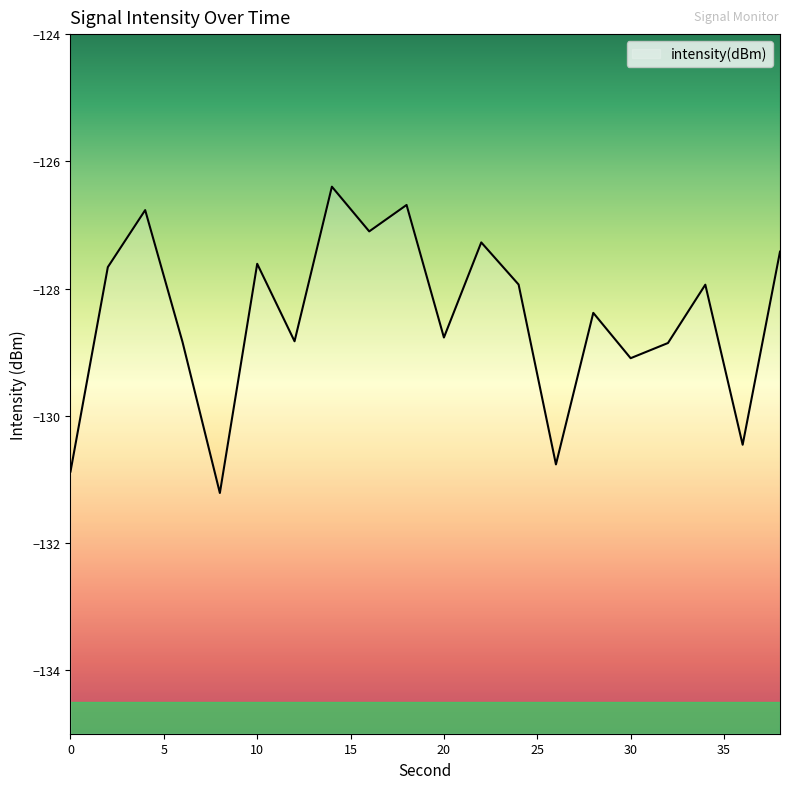

Reading right to left, list all the values displayed in this chart.

38=-127.4	36=-130.5	34=-127.9	32=-128.9	30=-129.1	28=-128.4	26=-130.8	24=-127.9	22=-127.3	20=-128.8	18=-126.7	16=-127.1	14=-126.4	12=-128.8	10=-127.6	8=-131.2	6=-128.8	4=-126.8	2=-127.7	0=-130.9